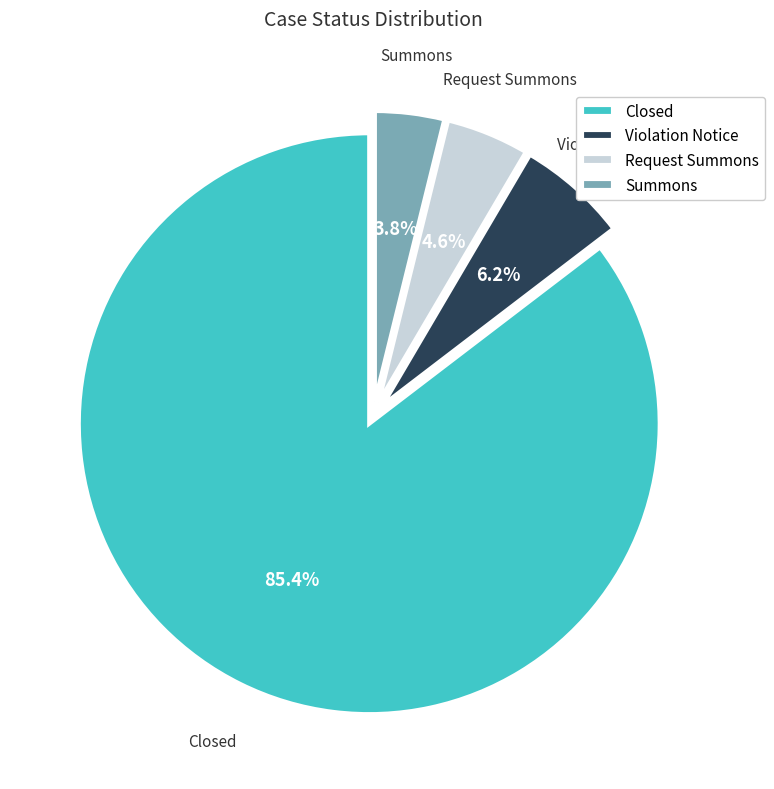

What portion of the pie excludes Summons?

96.2%